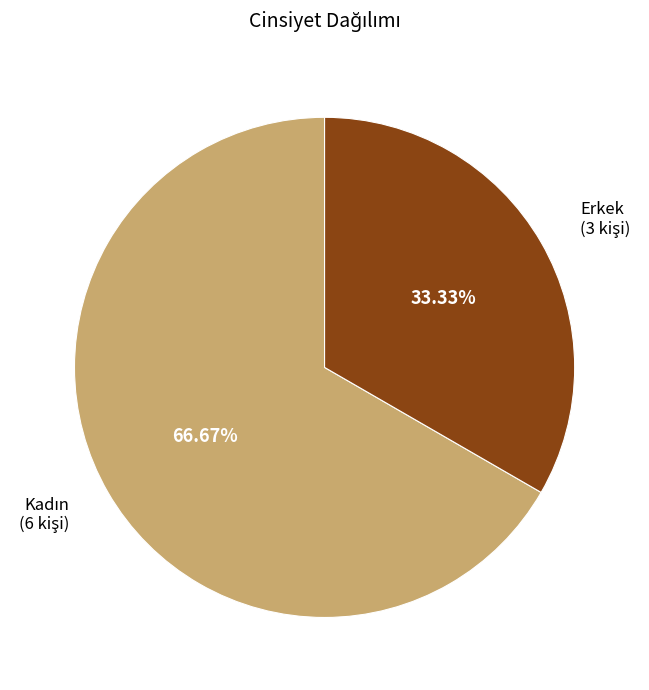

Is there a majority slice in this chart?

Yes